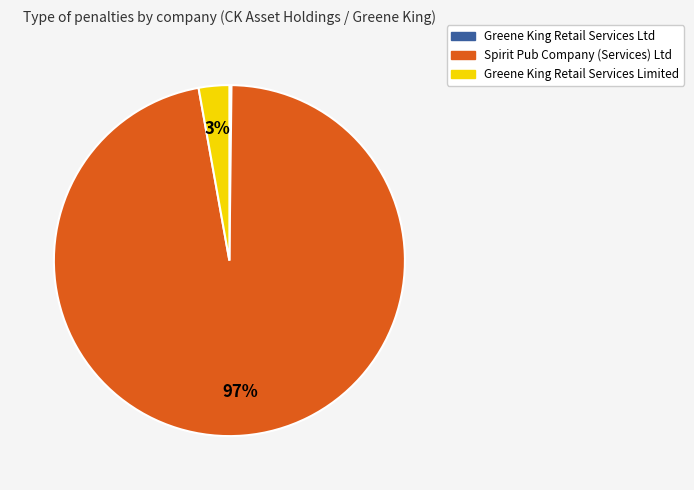

Does any single category account for the majority?

Yes